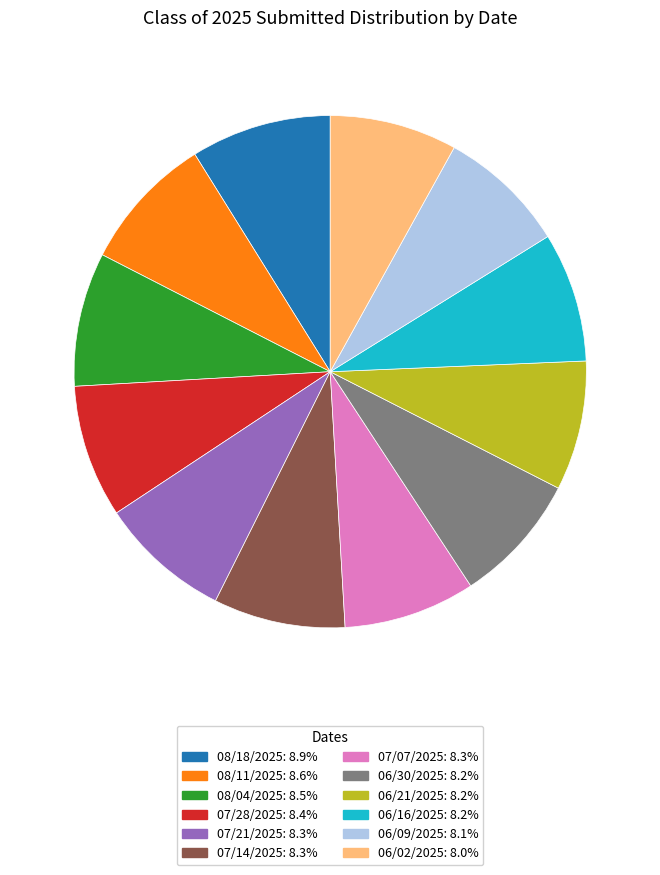

The 06/30/2025 slice represents 1% of the pie. True or false?

False